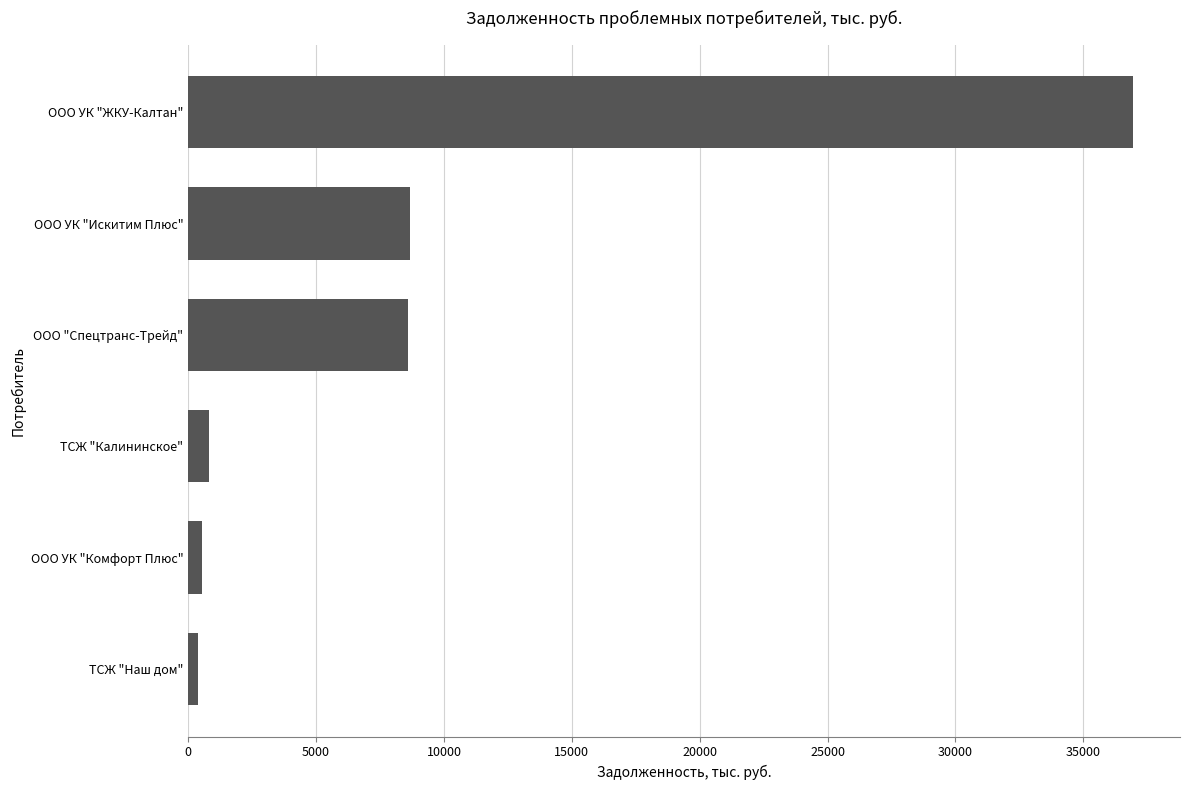

What is the sum of all values?

55936.8